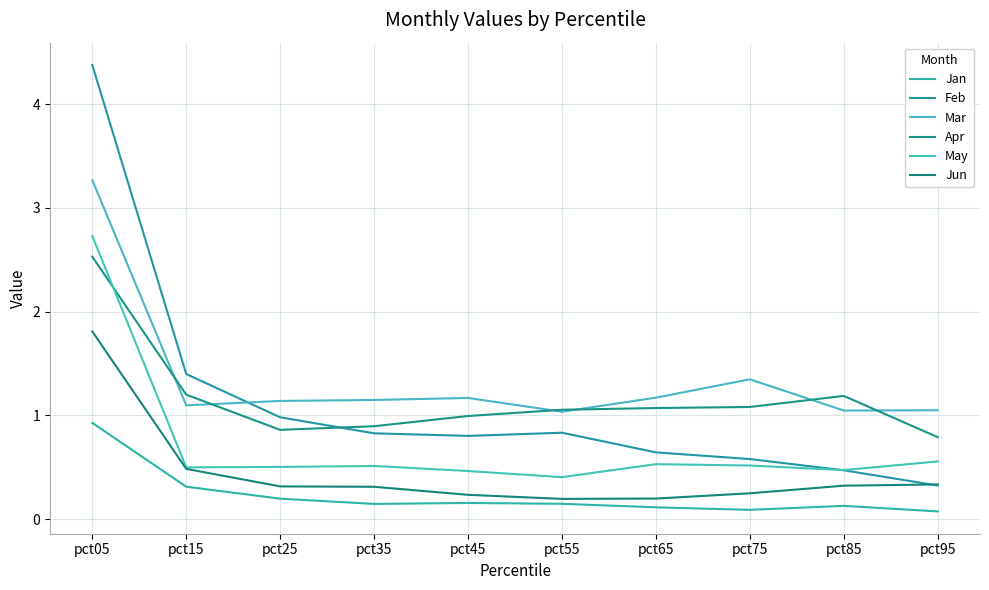

What is the sum of all Apr values?

11.7